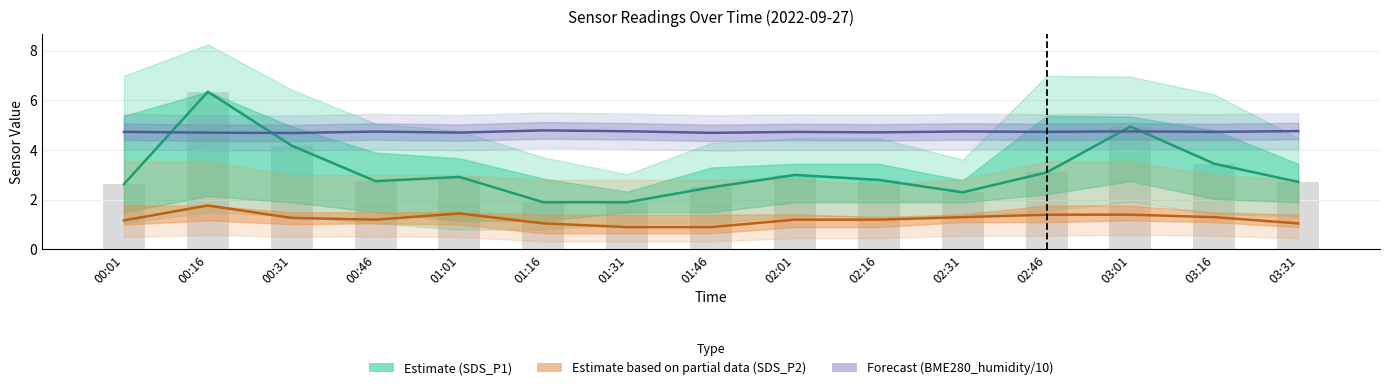

What is the difference between the maximum and second lowest values in the SDS_P1 (Estimate) series?

4.4